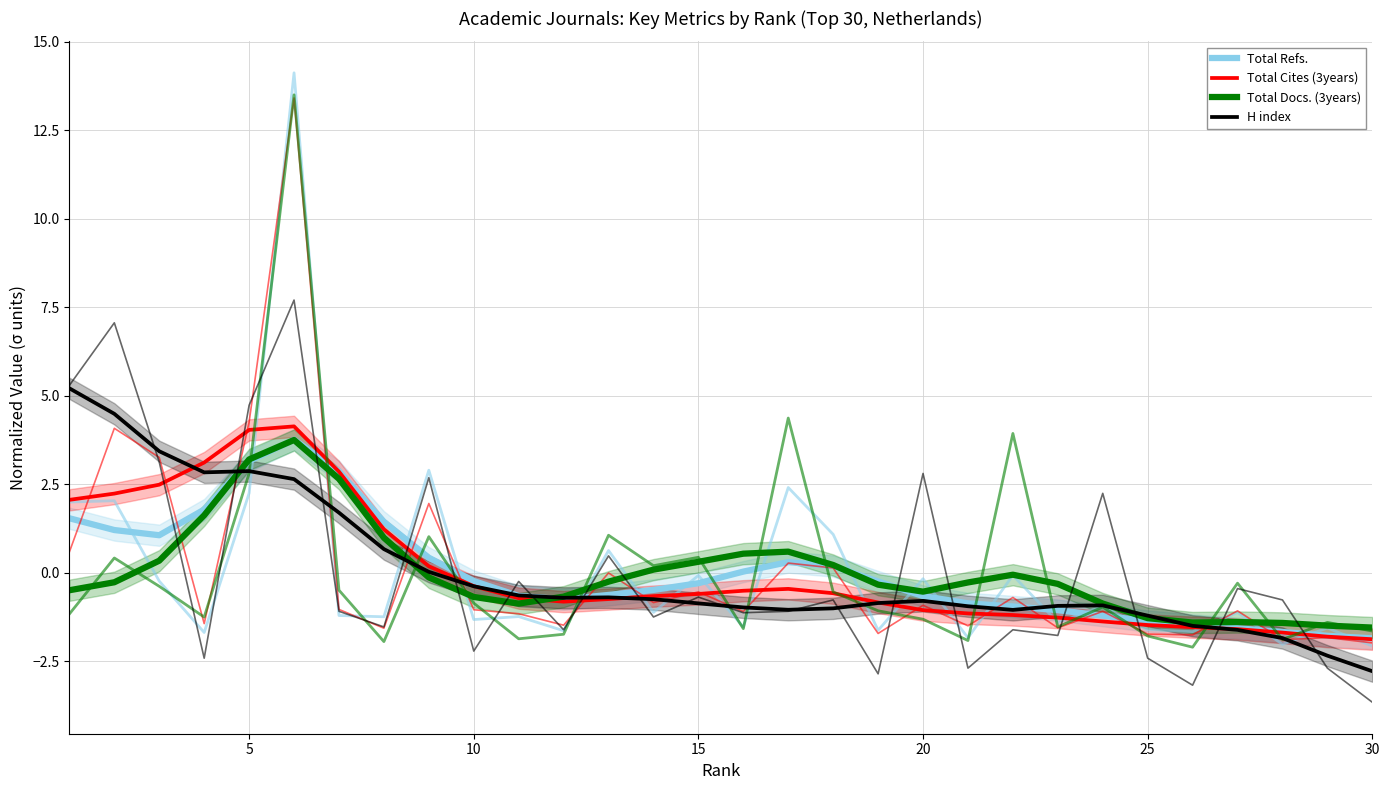

Which series has the largest total across all categories?

Total Refs.